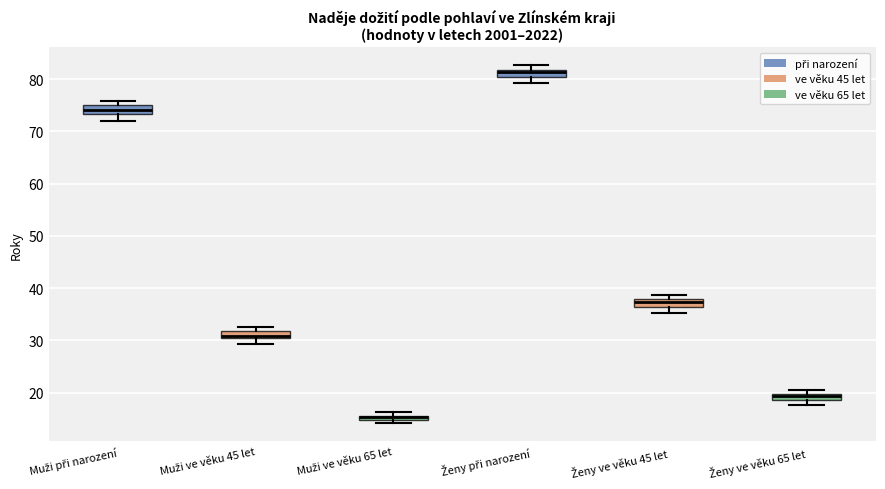

Which box's median line is the lowest?

Muži ve věku 65 let